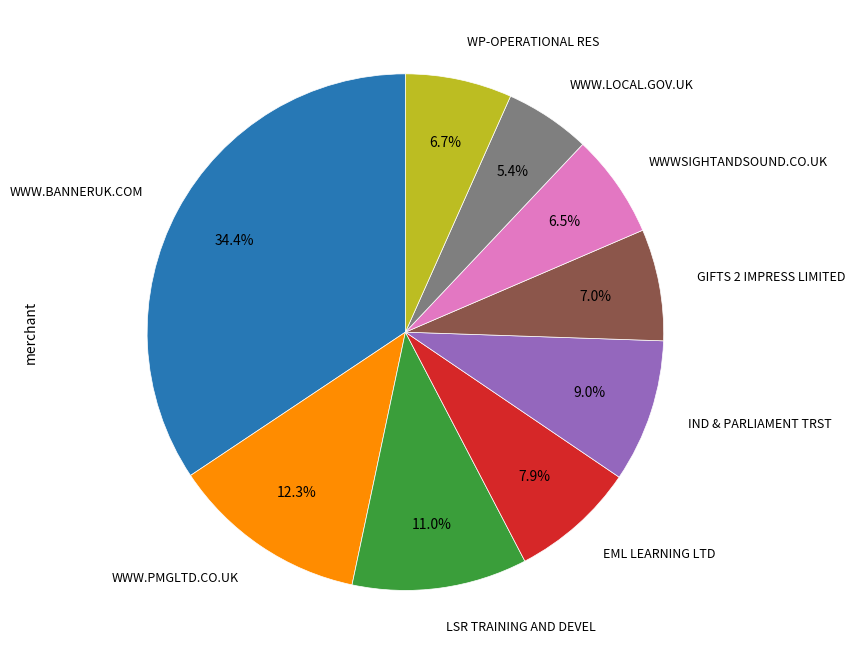

Does any single category account for the majority?

No